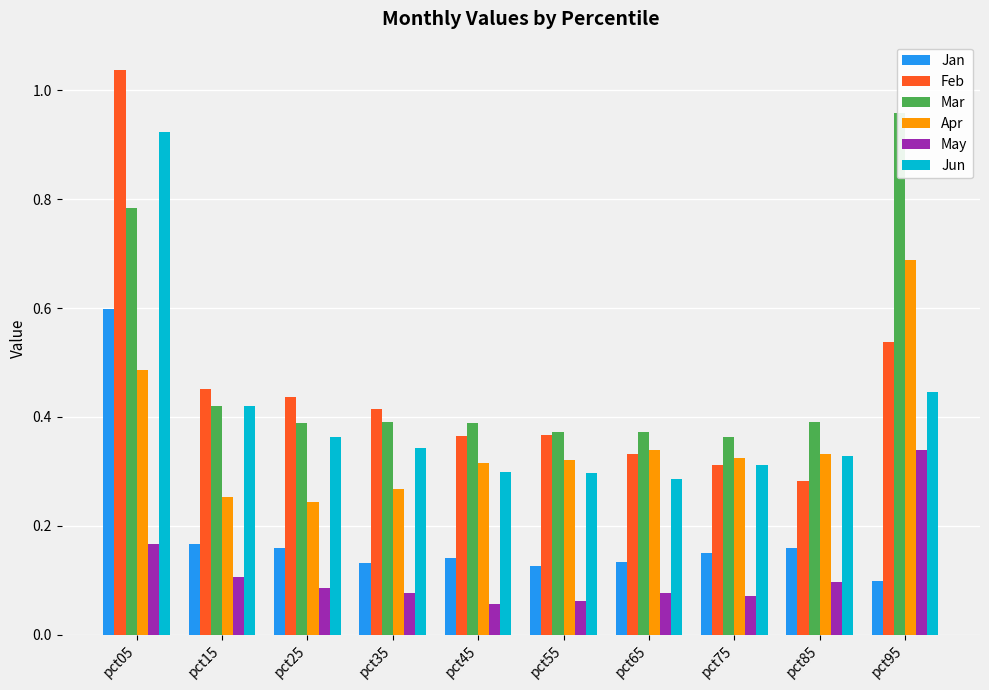

At which category is the sum across all series the highest?

pct05